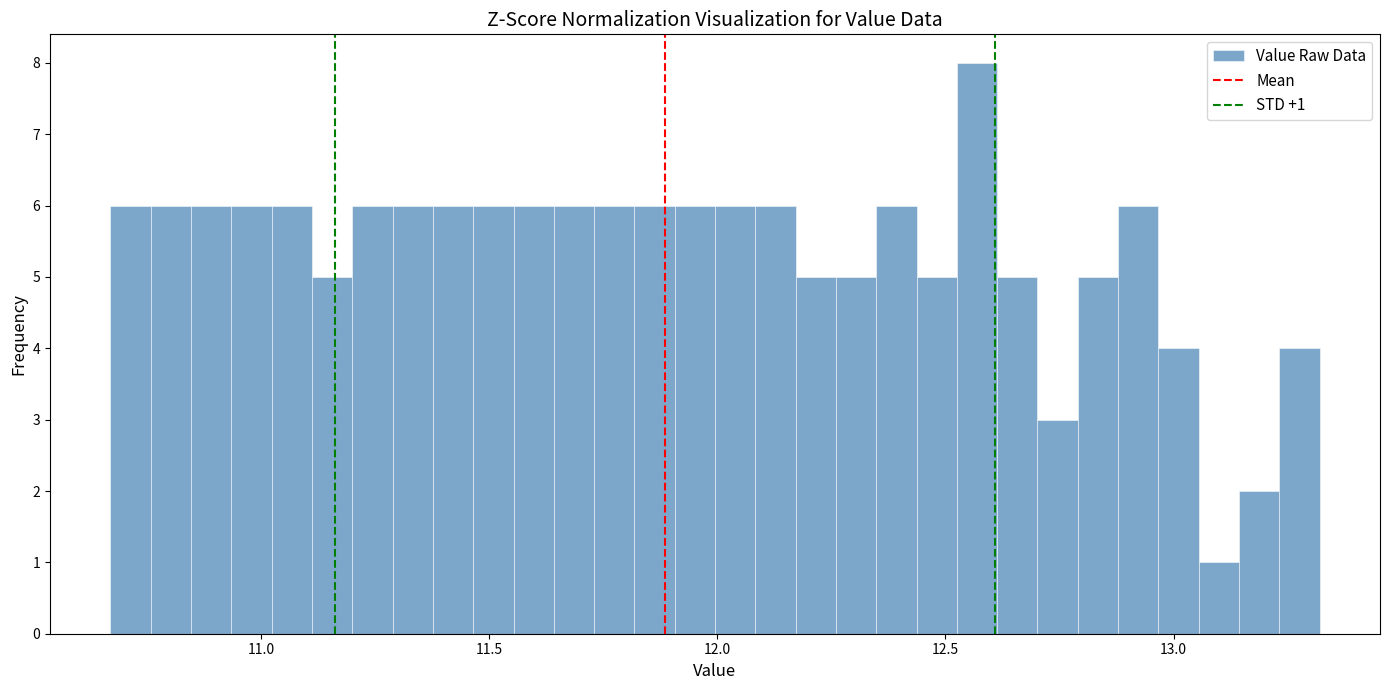

Read against the x-axis, roughly where is the centre of the tallest bar?

12.55